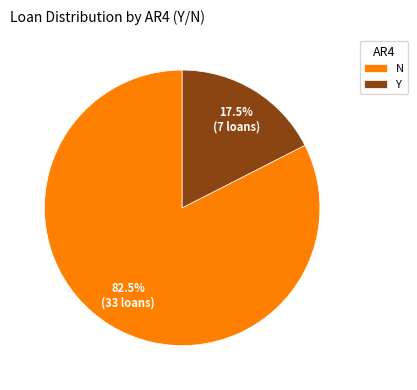

What is the largest slice in the pie chart?

N